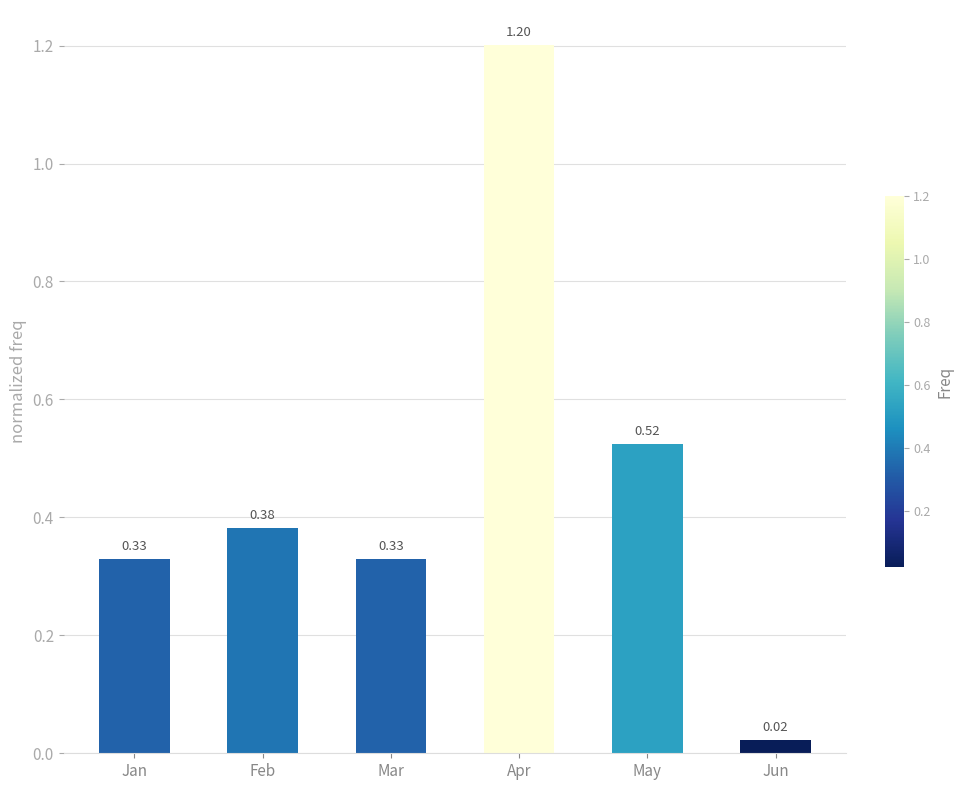

Where is the data nearest to the value 0?

Jun